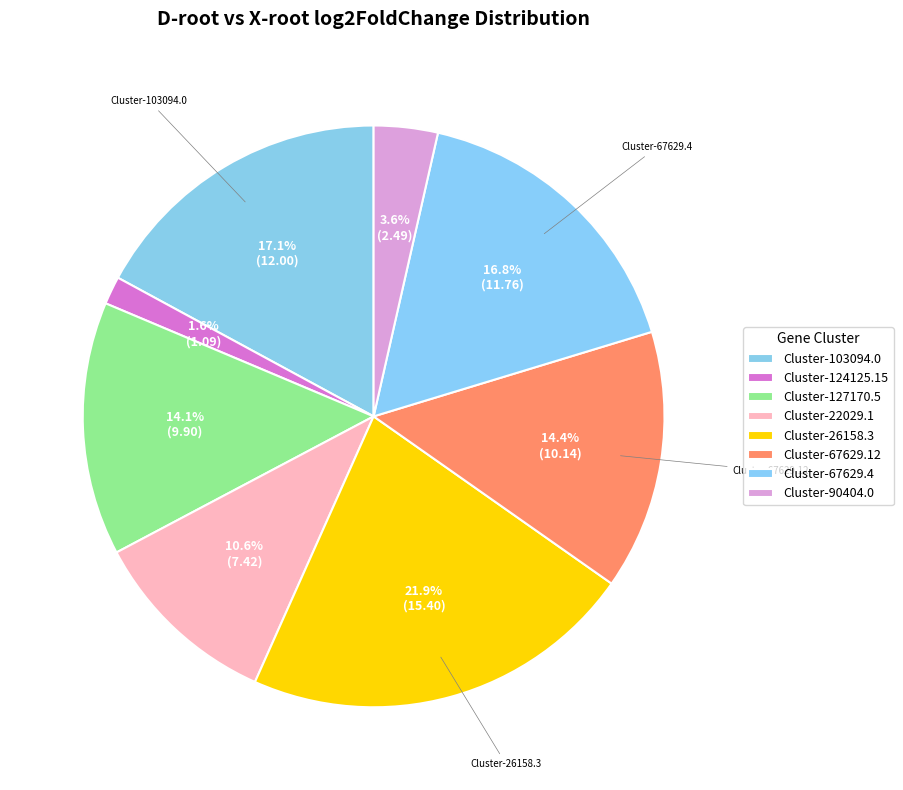

Which category has the smallest portion of the pie?

Cluster-124125.15